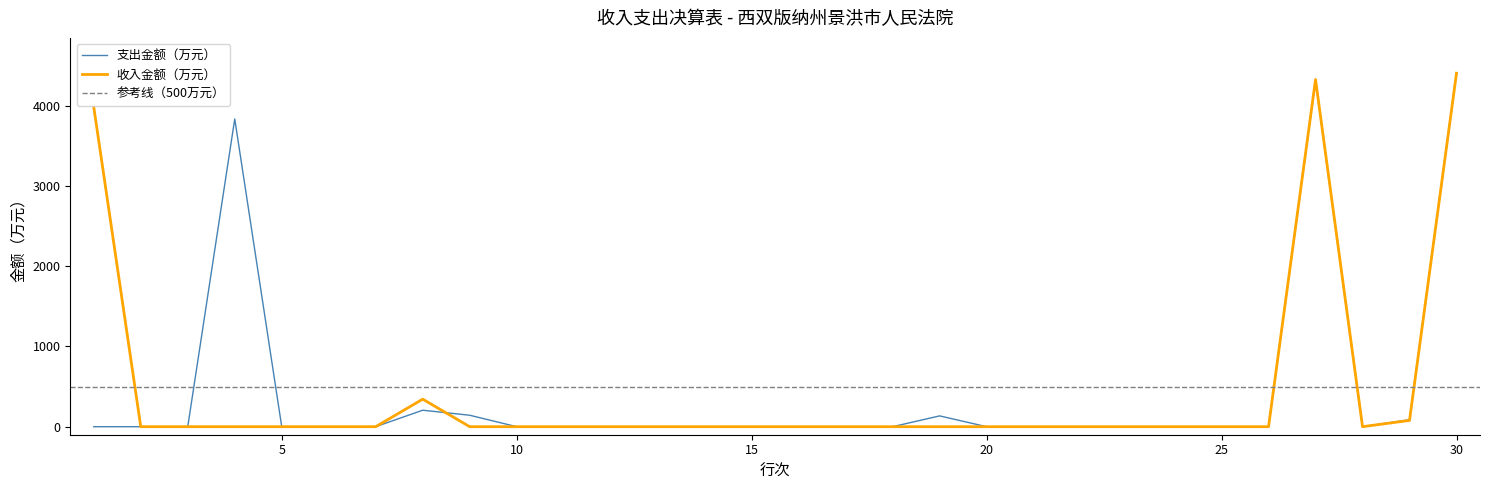

After their last crossing, which series has the higher values: 支出金额（万元） or 收入金额（万元）?

支出金额（万元）